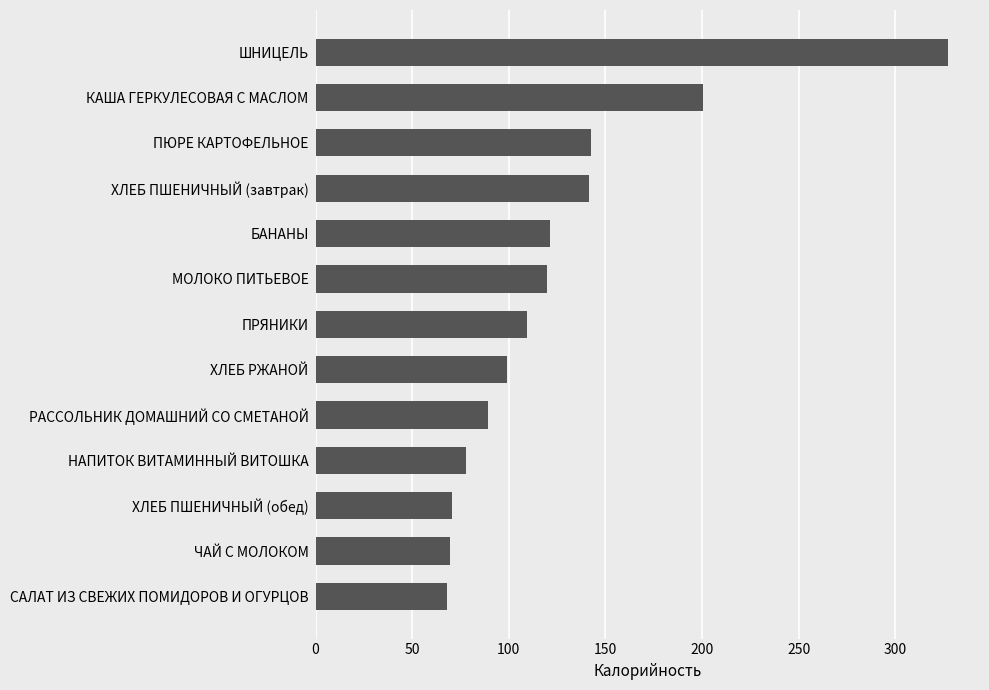

What is the ratio of the value at МОЛОКО ПИТЬЕВОЕ to the value at РАССОЛЬНИК ДОМАШНИЙ СО СМЕТАНОЙ?

1.3